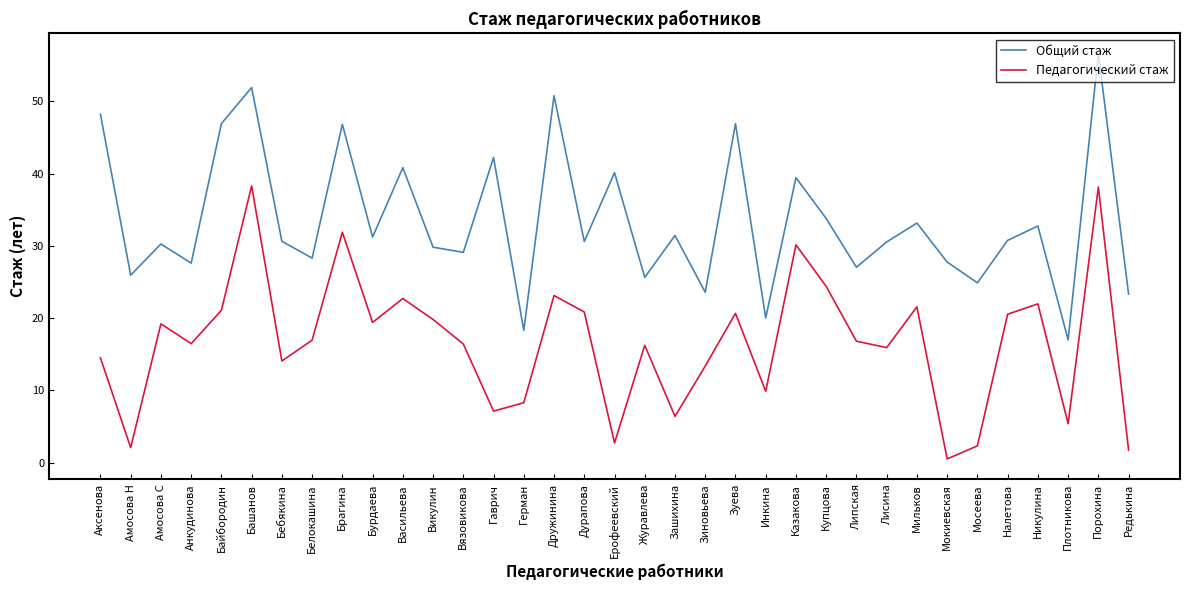

Between Башанов and Герман, which series saw the biggest shift?

Общий стаж